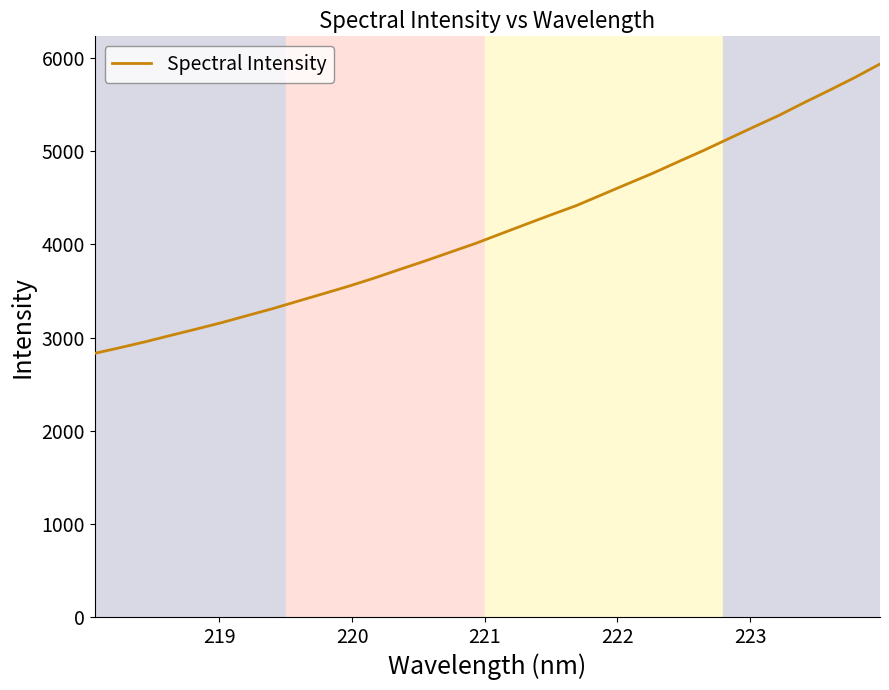

What is the difference between the maximum and minimum values?

3104.5